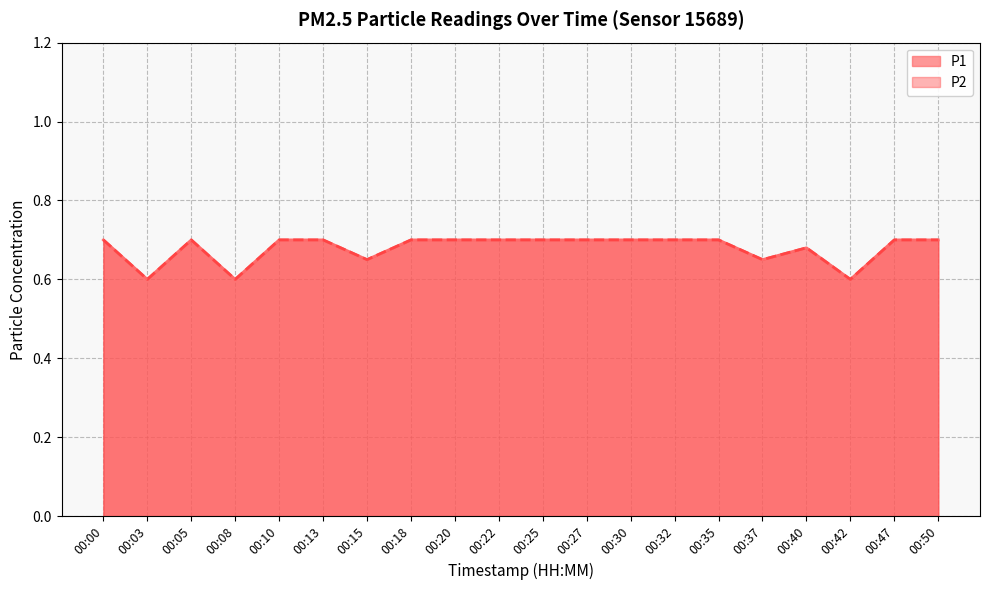

Reading left to right, list all the values displayed in this chart.

P1: 00:00=0.7	00:03=0.6	00:05=0.7	00:08=0.6	00:10=0.7	00:13=0.7	00:15=0.7	00:18=0.7	00:20=0.7	00:22=0.7	00:25=0.7	00:27=0.7	00:30=0.7	00:32=0.7	00:35=0.7	00:37=0.7	00:40=0.7	00:42=0.6	00:47=0.7	00:50=0.7
P2: 00:00=0.7	00:03=0.6	00:05=0.7	00:08=0.6	00:10=0.7	00:13=0.7	00:15=0.7	00:18=0.7	00:20=0.7	00:22=0.7	00:25=0.7	00:27=0.7	00:30=0.7	00:32=0.7	00:35=0.7	00:37=0.7	00:40=0.7	00:42=0.6	00:47=0.7	00:50=0.7